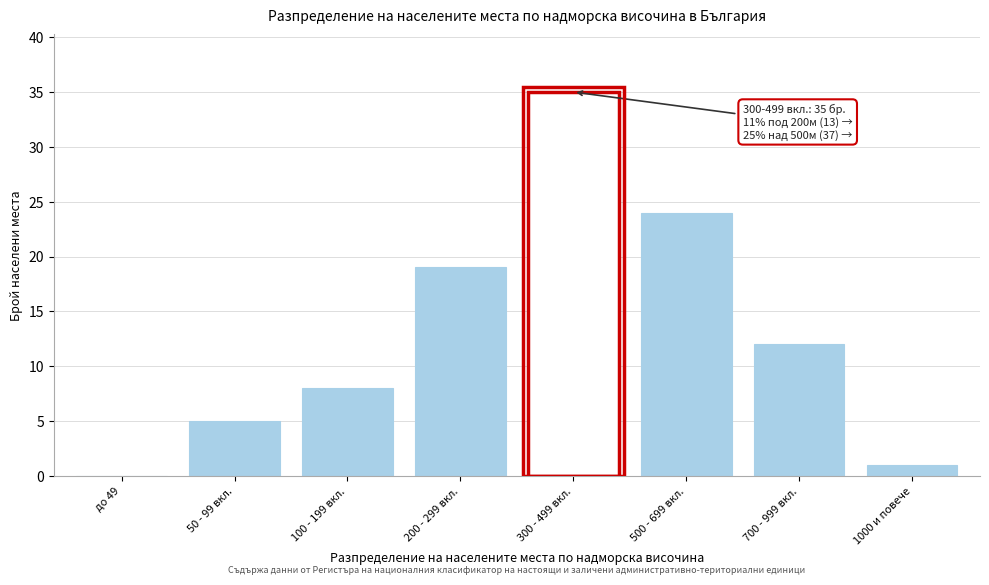

Reading right to left, list all the values displayed in this chart.

1000 и повече=1	700 - 999 вкл.=12	500 - 699 вкл.=24	300 - 499 вкл.=35	200 - 299 вкл.=19	100 - 199 вкл.=8	50 - 99 вкл.=5	до 49=0